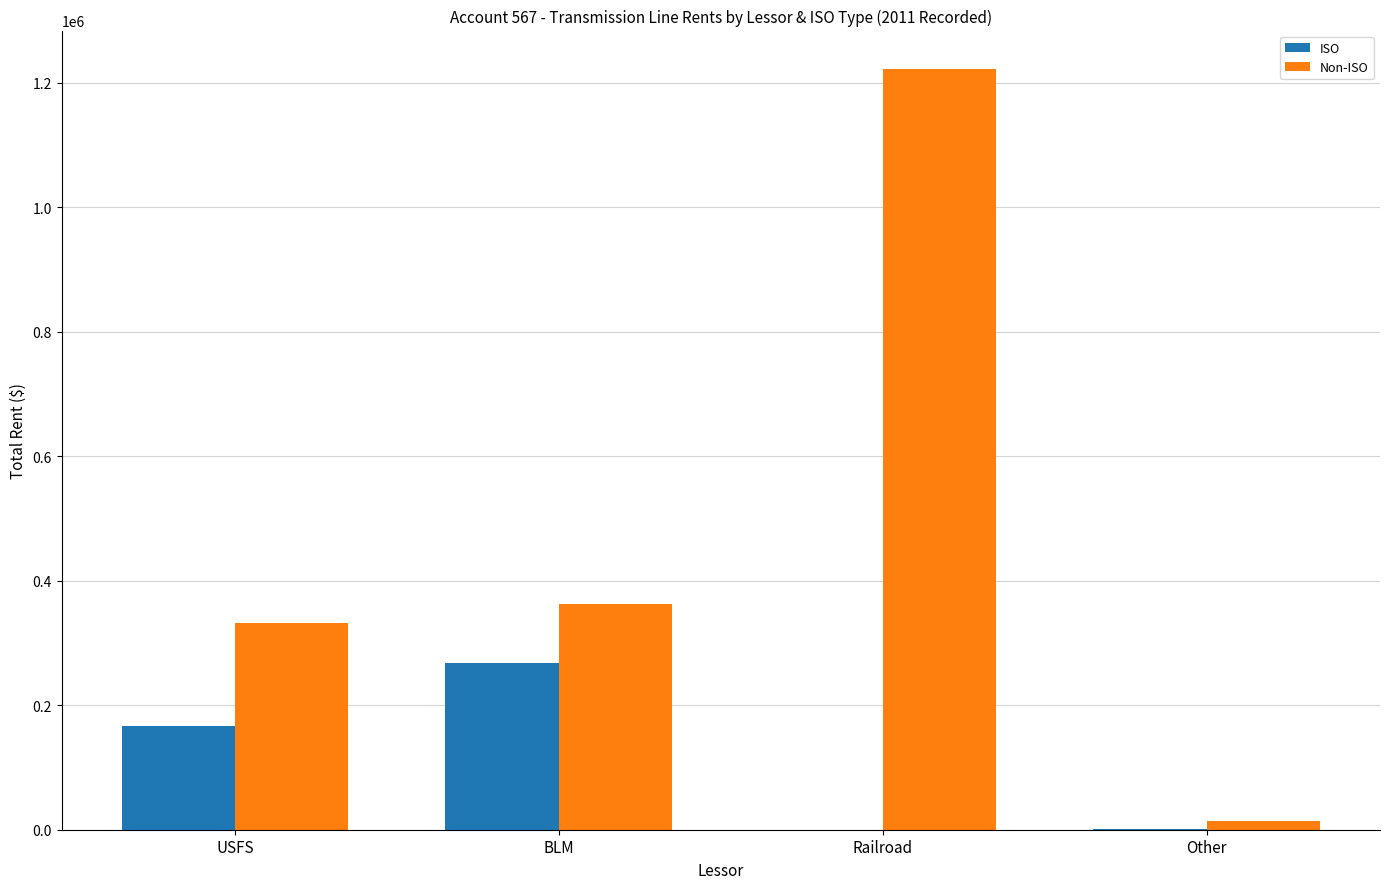

What is the greatest value displayed?

1223096.9